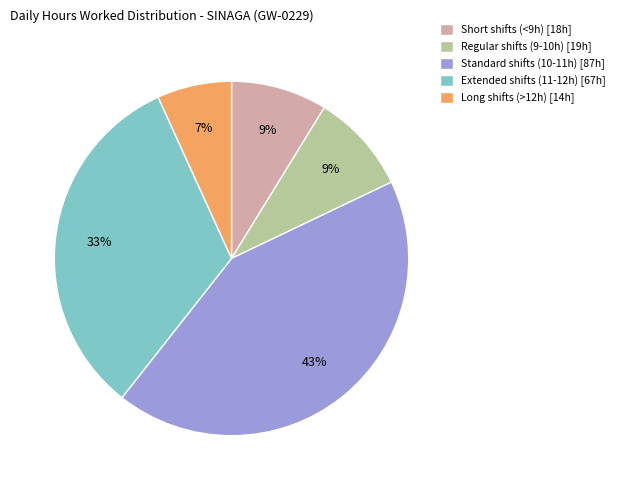

Does any single category account for the majority?

No